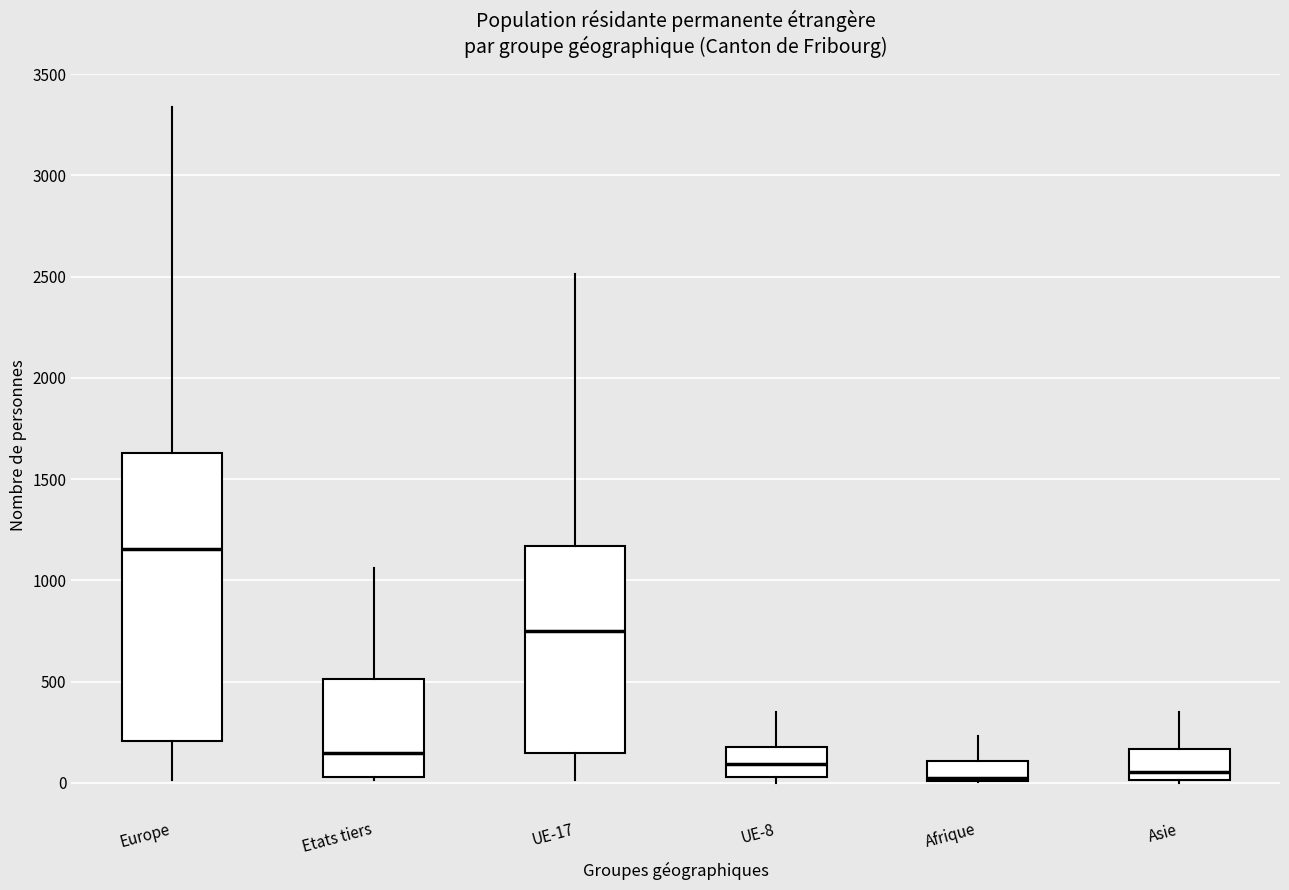

Reading left to right, transcribe this box plot: for each box, give where its median line is, the range the box spans, and where its two whiskers end, as read against the y-axis. The values are not printed on the chart, so give them approximately, as read against the axis.

Europe: median 1150, box 200 to 1650, whiskers 0 to 3350
Etats tiers: median 150, box 50 to 500, whiskers 0 to 1050
UE-17: median 750, box 150 to 1150, whiskers 0 to 2500
UE-8: median 100, box 50 to 200, whiskers 0 to 350
Afrique: median 50, box 0 to 100, whiskers 0 to 250
Asie: median 50, box 0 to 150, whiskers 0 to 350